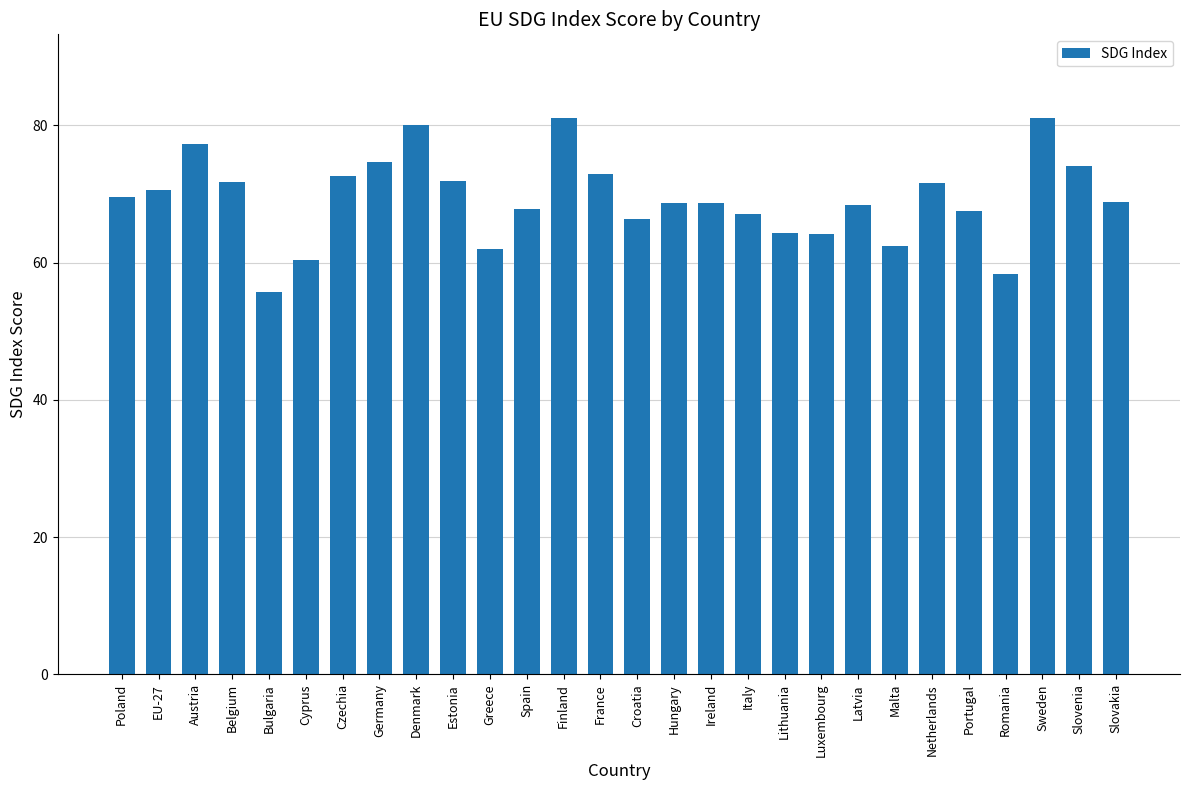

What is the sum of all values?

1940.0